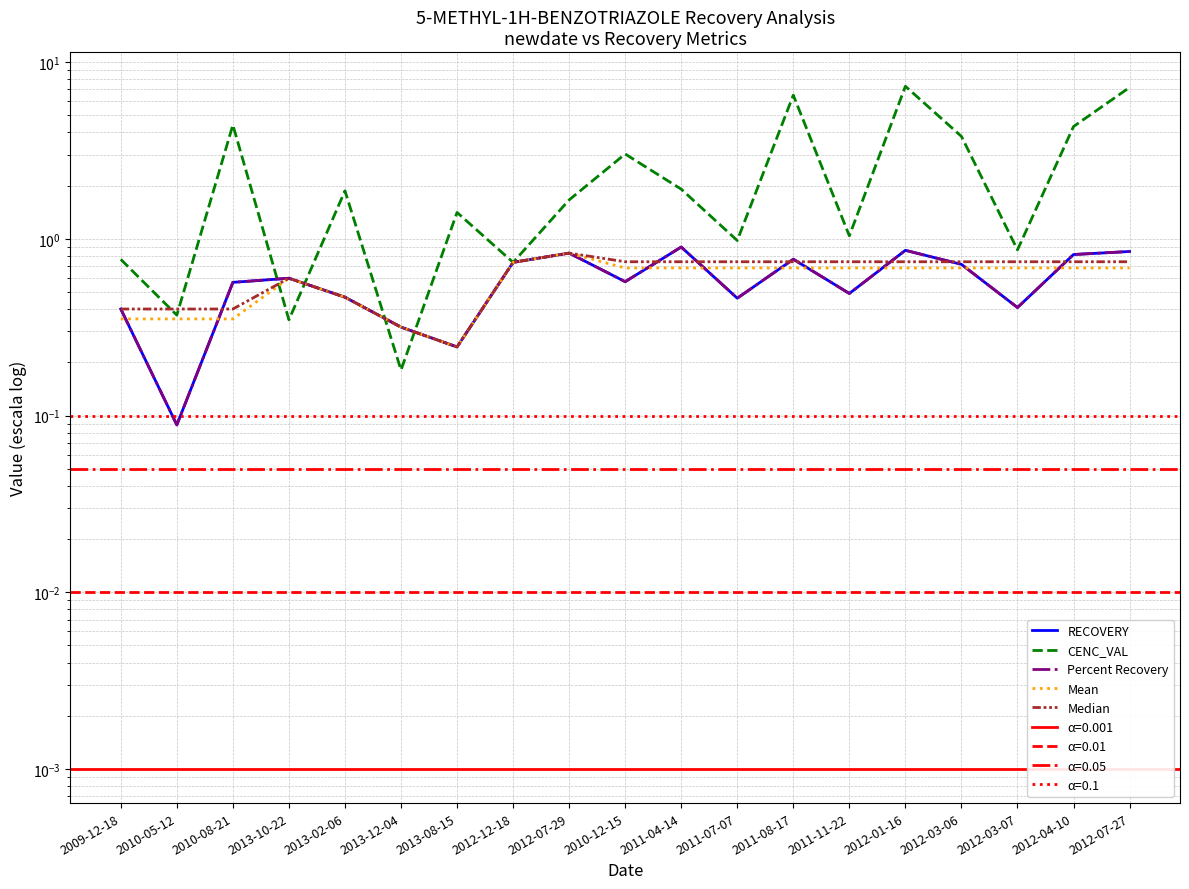

What is the maximum value for CENC_VAL?

7.3